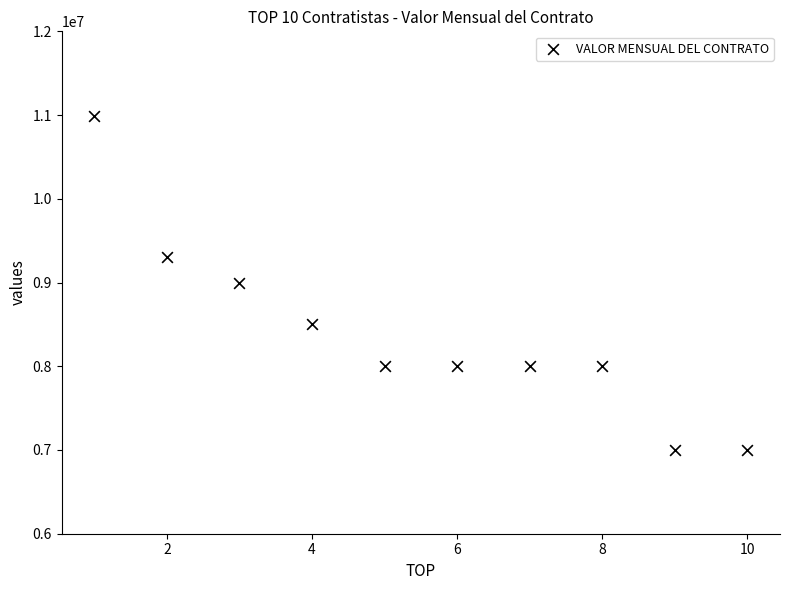

What is the range of Y values (max minus min)?

3992444